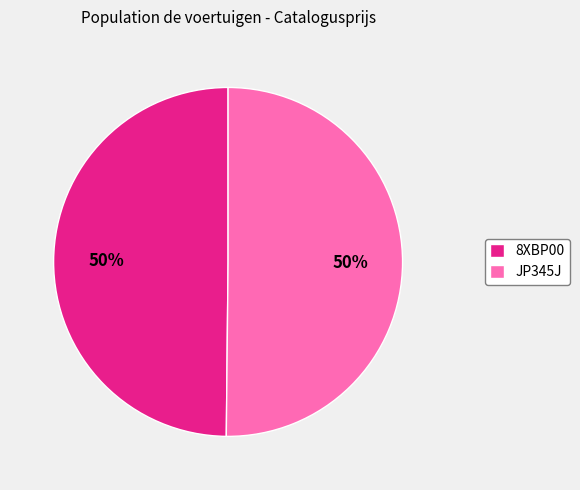

How many segments does this pie chart have?

2